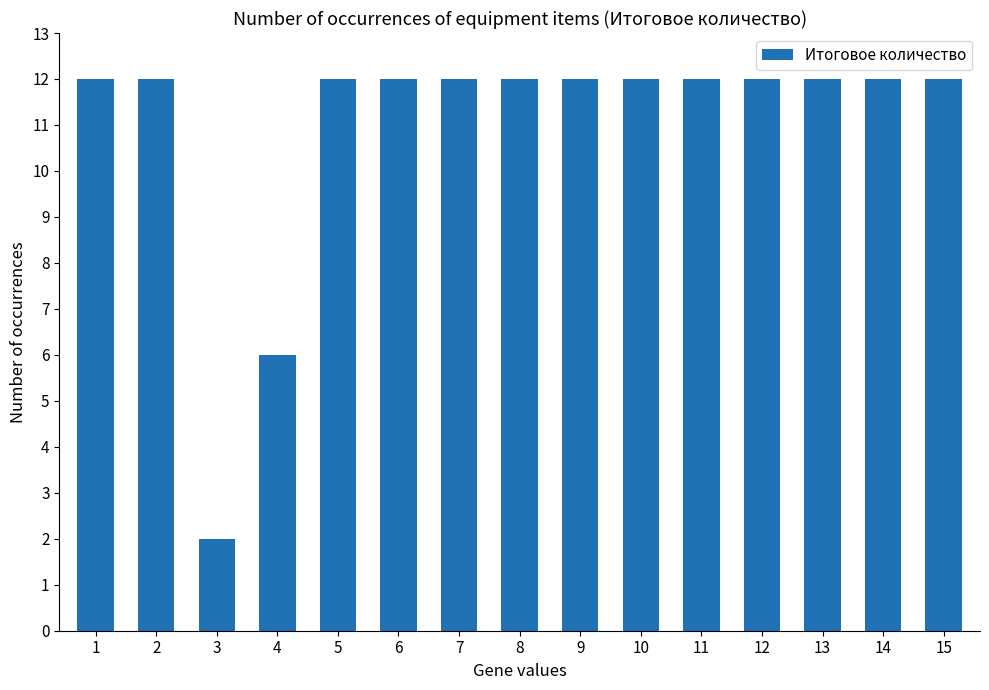

Where is the data nearest to the value 7?

4